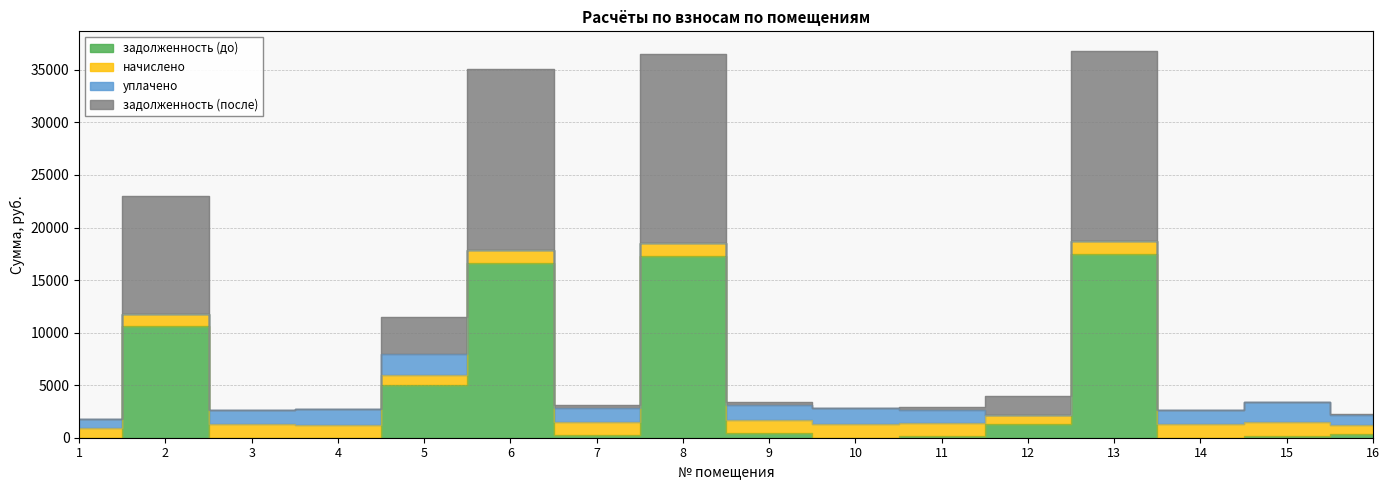

At which label is задолженность (до) closest to 8727?

2